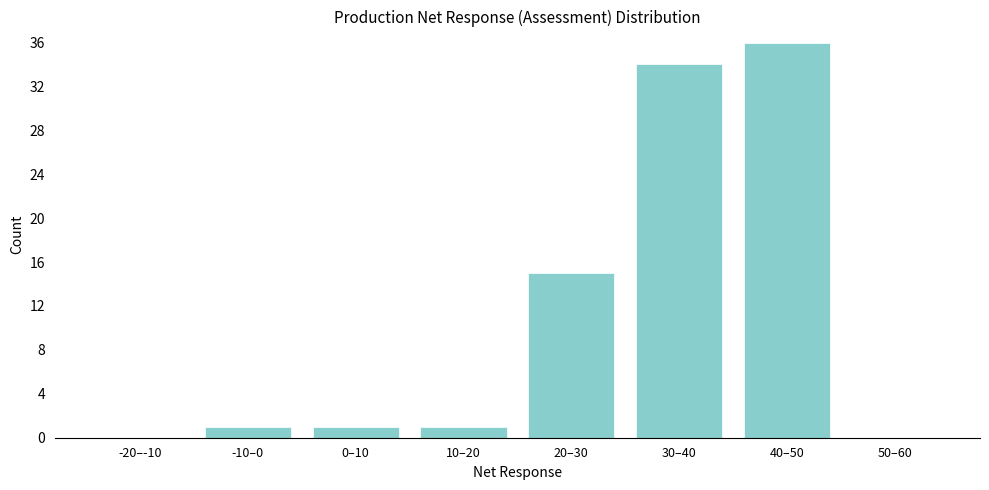

Reading left to right, list all the values displayed in this chart.

-20–-10=0	-10–0=1	0–10=1	10–20=1	20–30=15	30–40=34	40–50=36	50–60=0